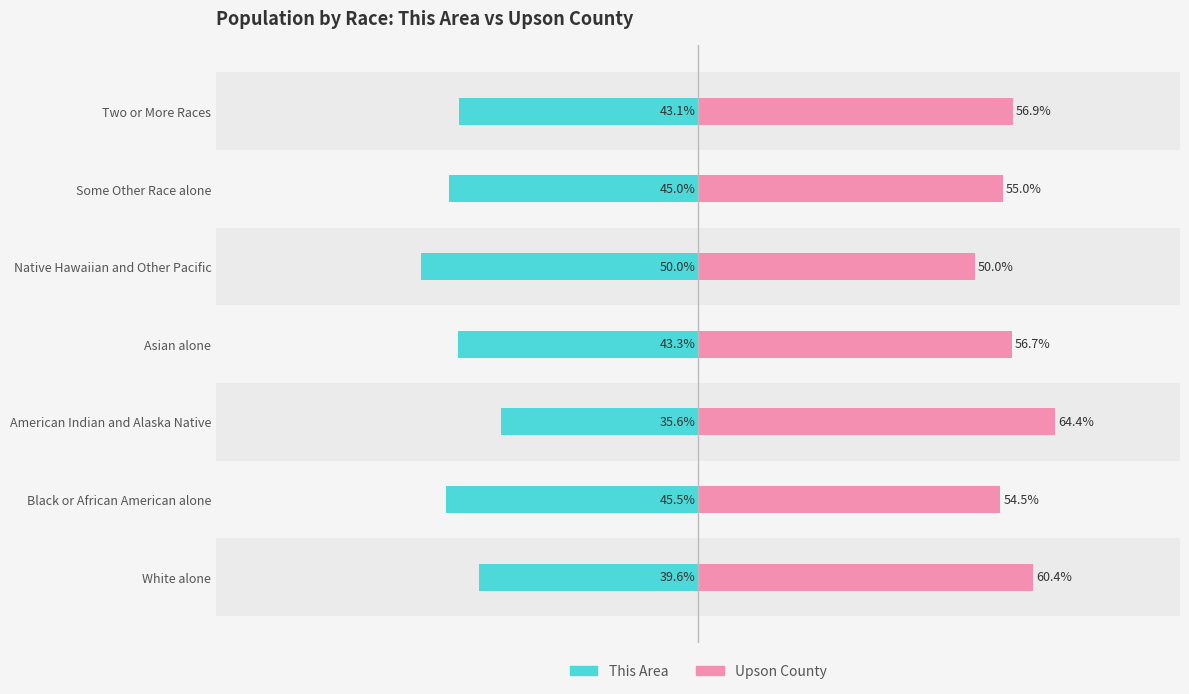

Which series changed the most between Asian alone and Two or More Races?

Upson County